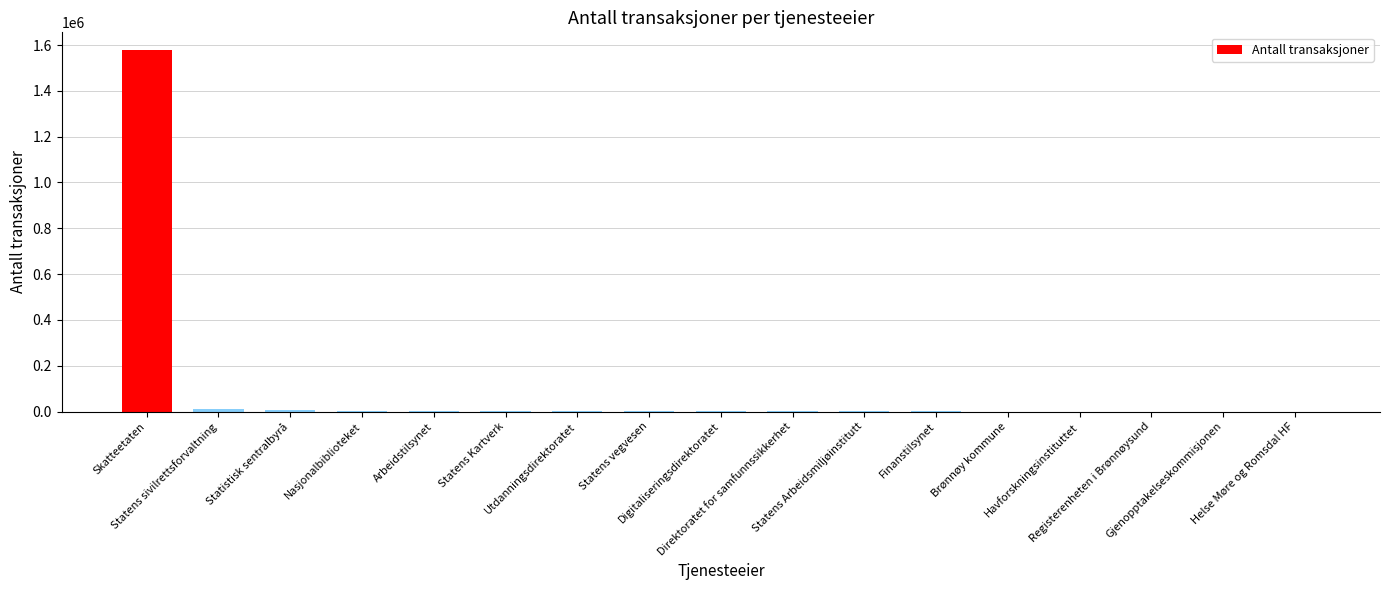

True or false: the data shows 117 at Digitaliseringsdirektoratet.

True